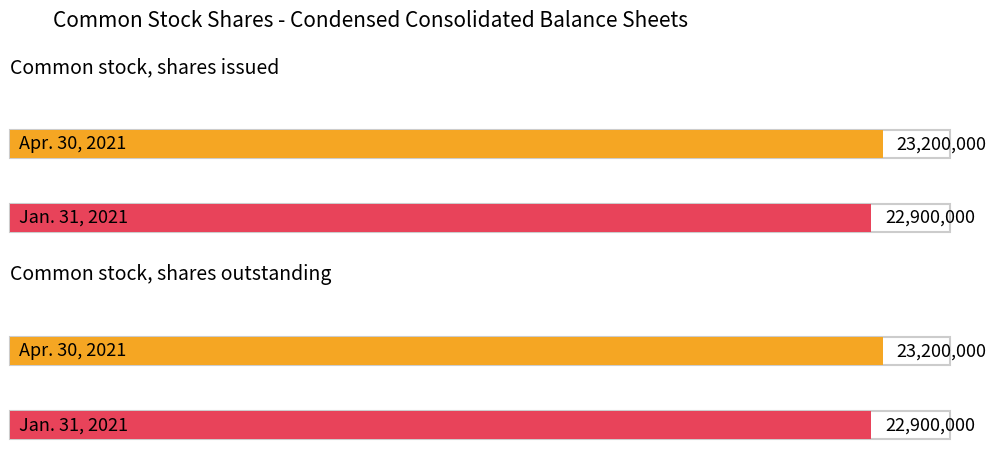

What is the lowest value of the Apr. 30, 2021 series?

23200000